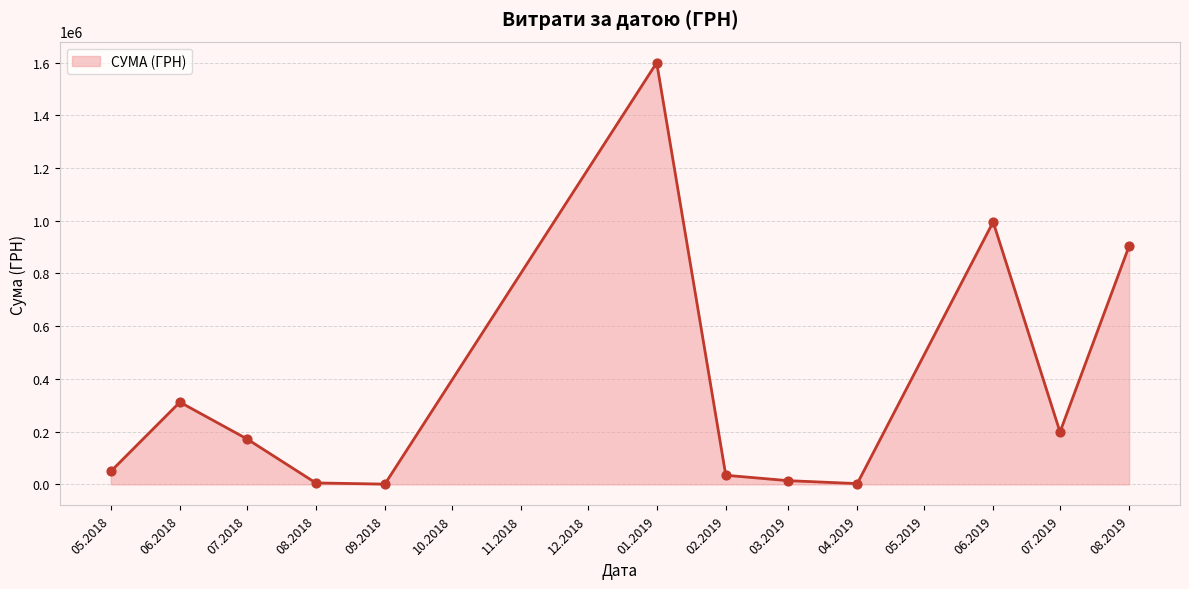

What is the ratio of the value at 01.2019 to the value at 07.2018?

9.2